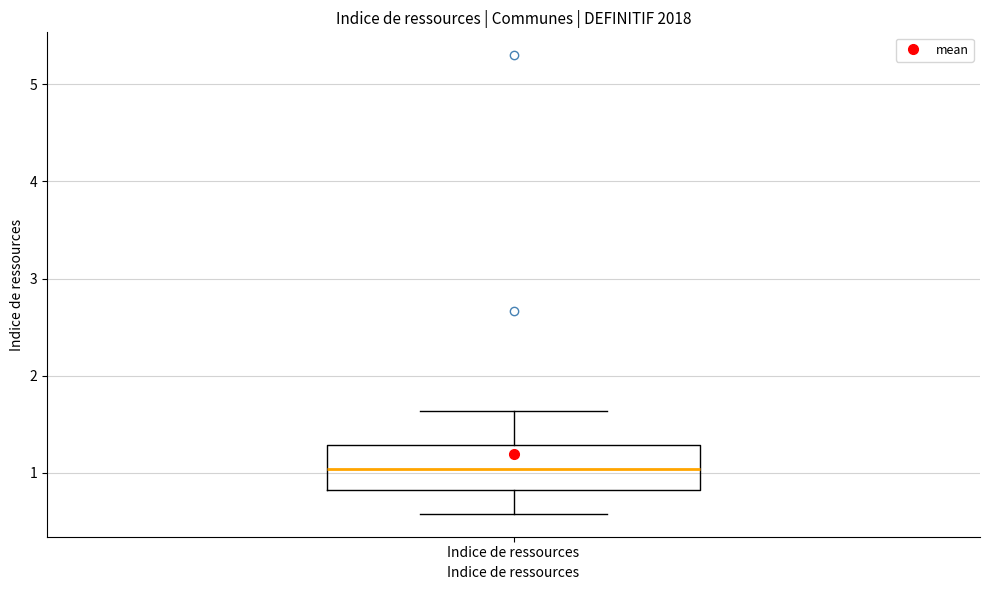

Where is the lower edge of the box for Indice de ressources on the y-axis? The values are not printed on the chart, so give them approximately, as read against the axis.

0.8